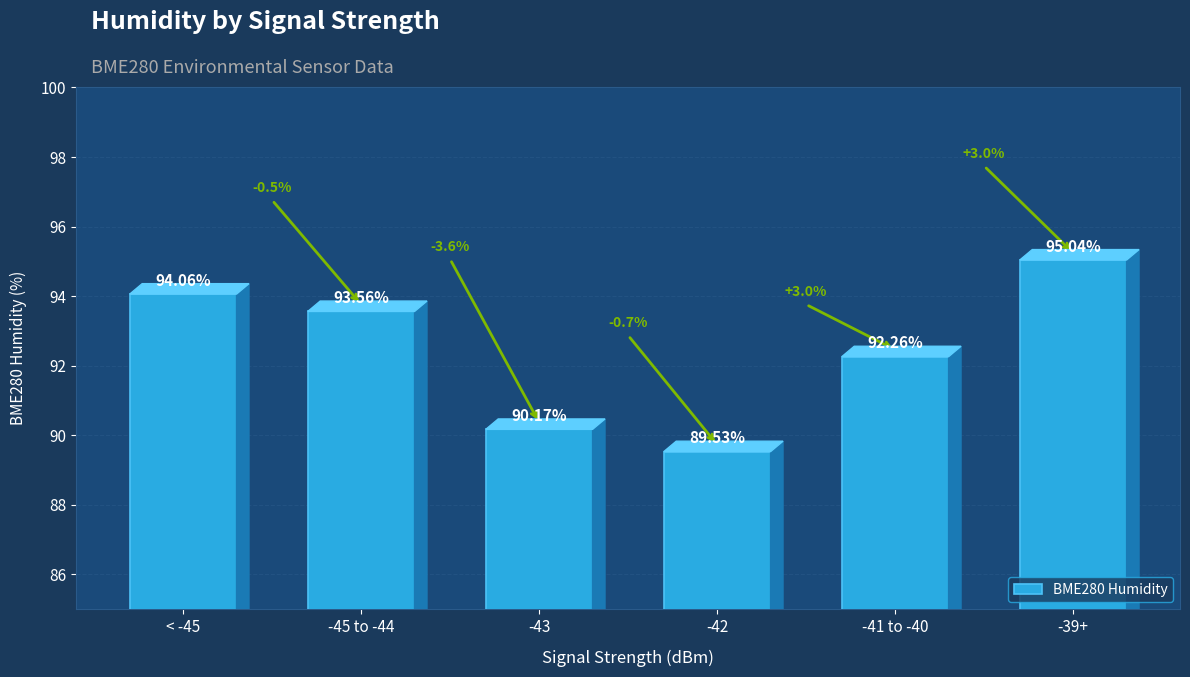

Reading right to left, extract all data points from this chart.

95.0	92.3	89.5	90.2	93.6	94.1